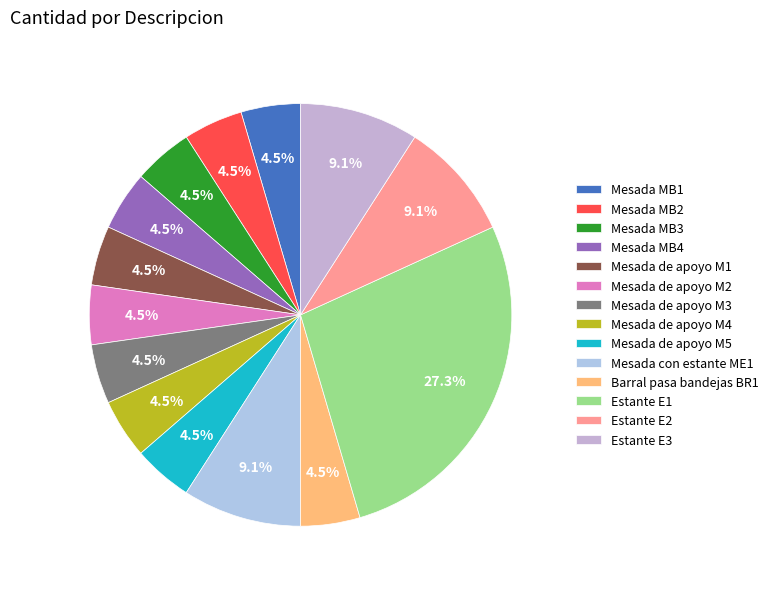

How many slices are in this pie chart?

14